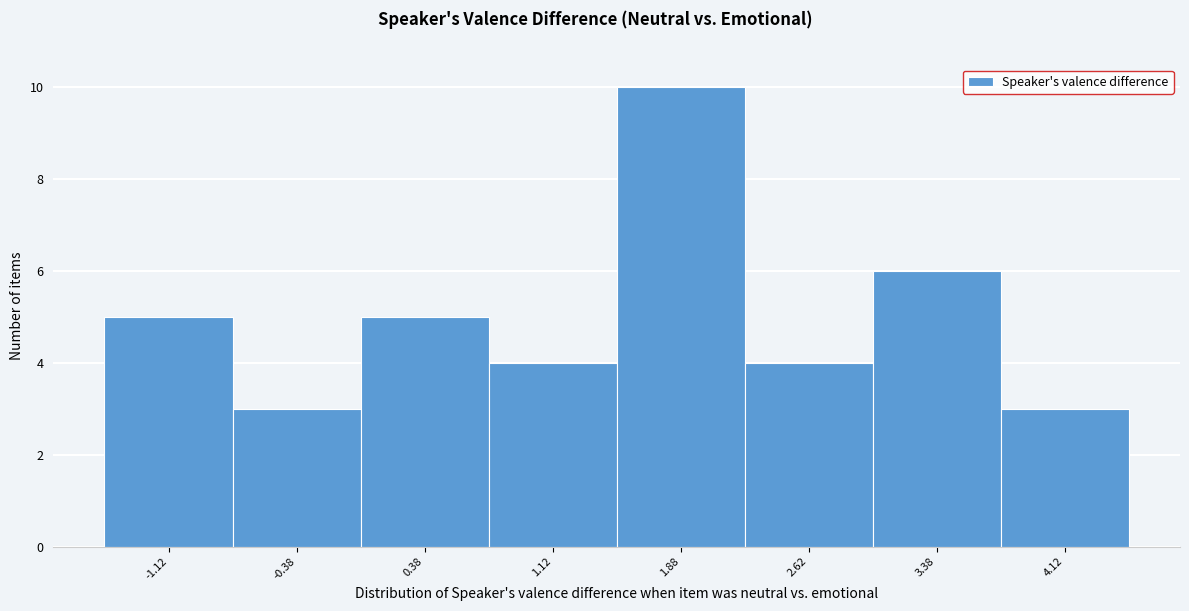

Reading left to right, transcribe this chart: for each bar, give the range it covers on the x-axis and its height. Neither the bar edges nor the heights are printed on the chart, so give them approximately, as read against the axes.

-1.50 to -0.75: 5
-0.75 to 0.00: 3
0.00 to 0.75: 5
0.75 to 1.50: 4
1.50 to 2.25: 10
2.25 to 3.00: 4
3.00 to 3.75: 6
3.75 to 4.50: 3